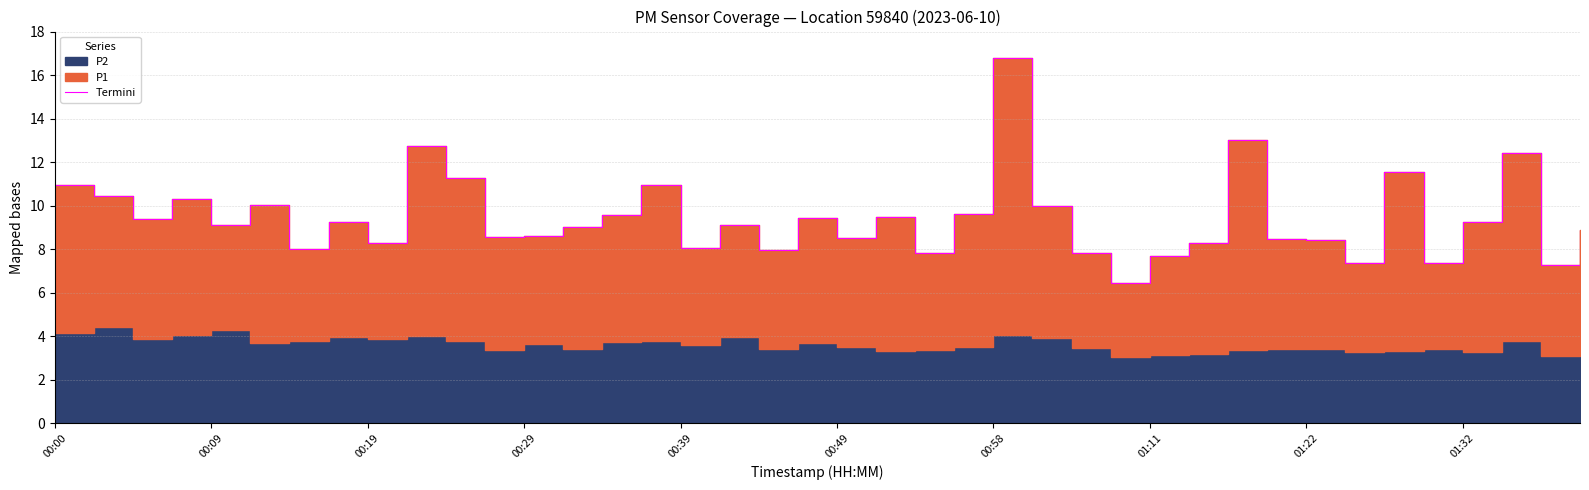

How many values exceed 9?

21